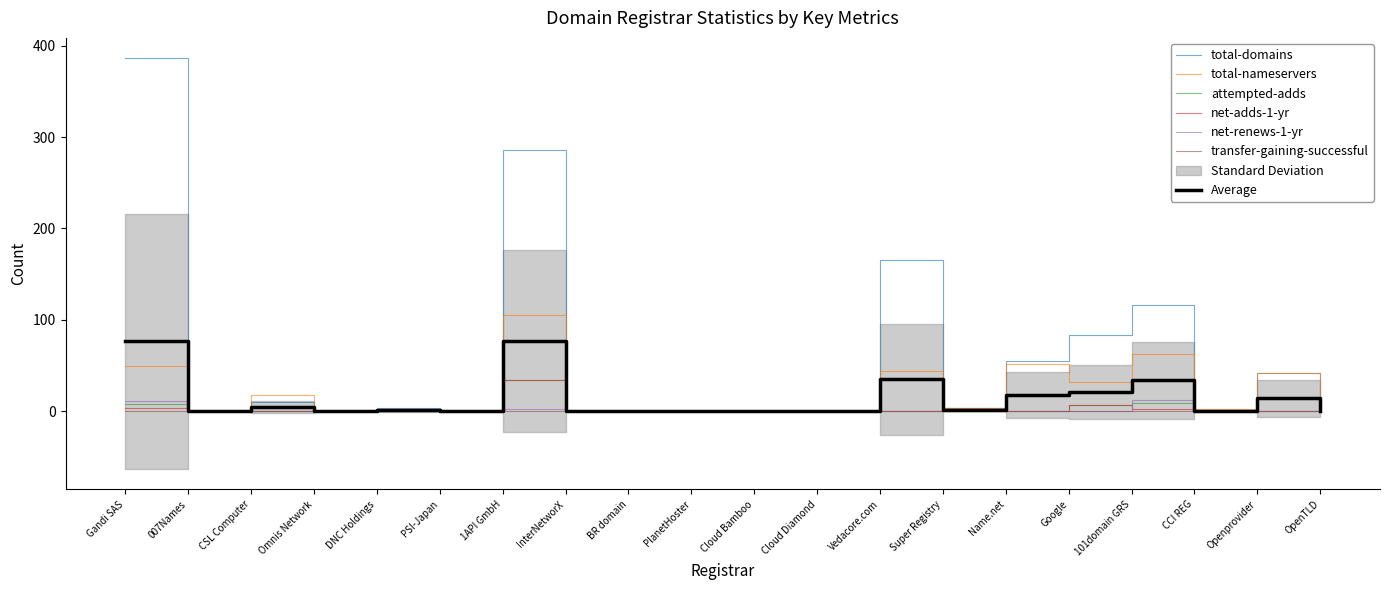

In attempted-adds, how many points are higher than both neighbors (excluding endpoints)?

3